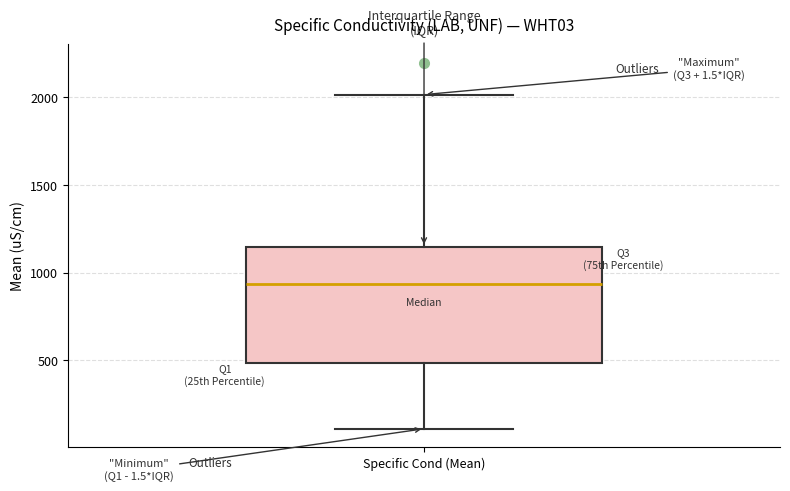

Read this box plot against the y-axis: the position of the median line, the range covered by the box, and the ends of both whiskers. The values are not printed on the chart, so give them approximately, as read against the axis.

median 950, box 500 to 1150, whiskers 100 to 2000